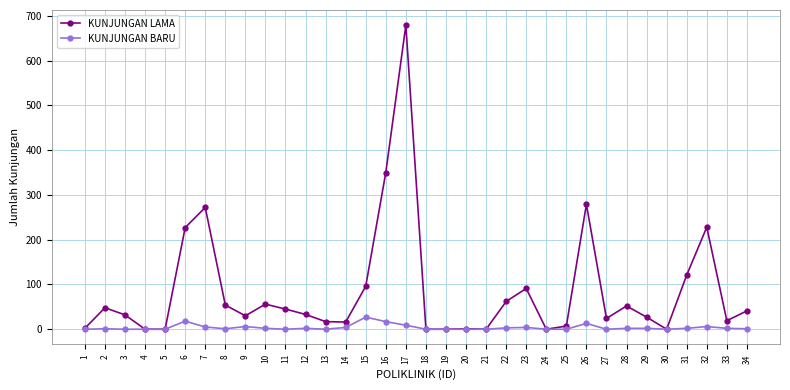

How many series are shown in this chart?

2